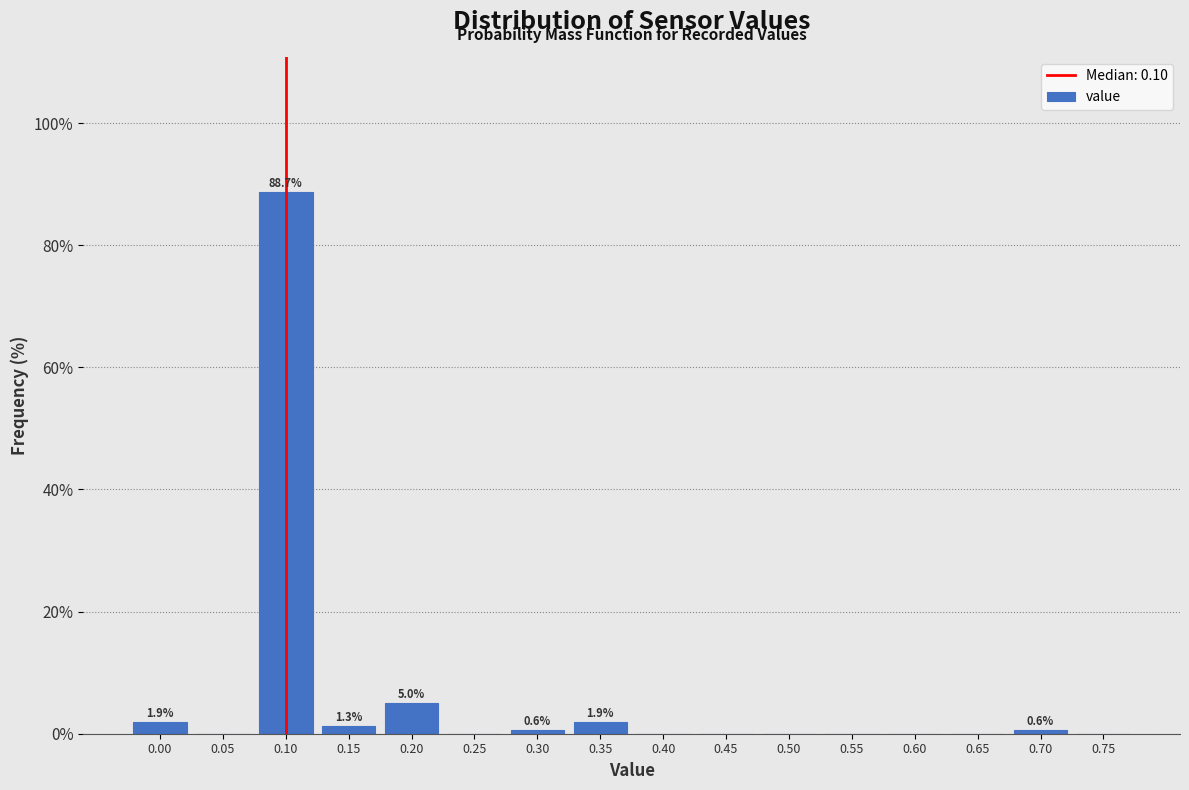

Which range on the x-axis has the tallest bar?

0.075 to 0.125